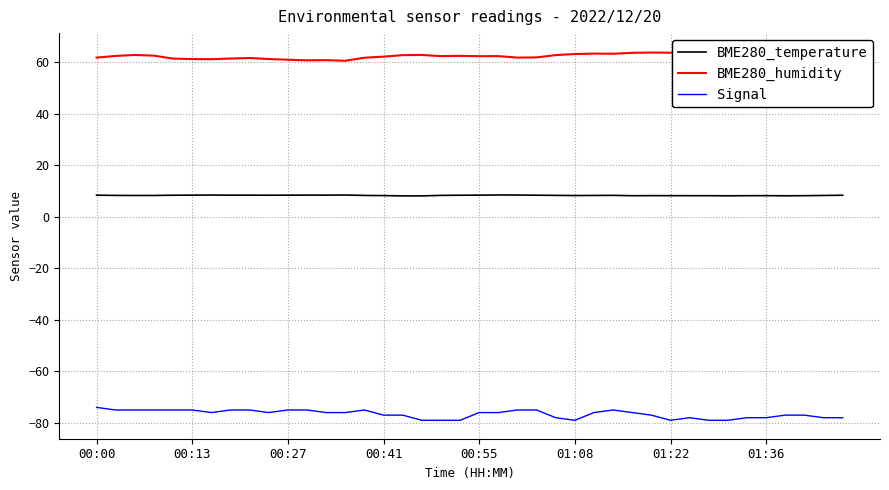

Which category has the lowest value in the BME280_humidity series?

13